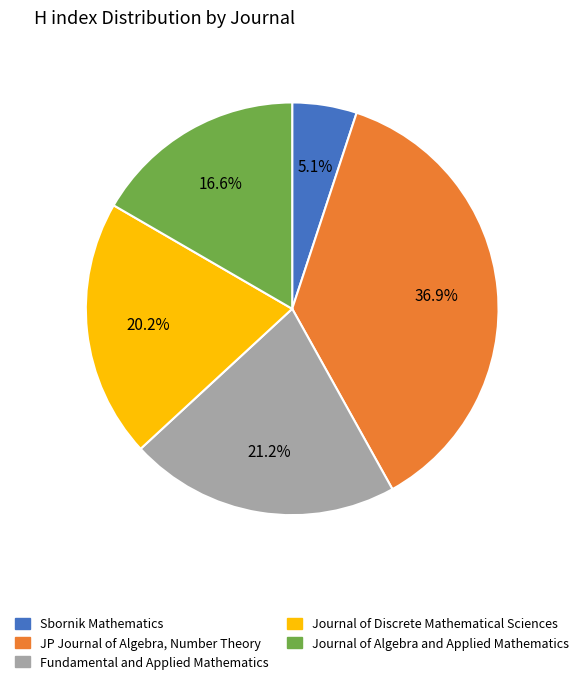

What percentage is the Fundamental and Applied Mathematics slice, to the nearest percent?

21%